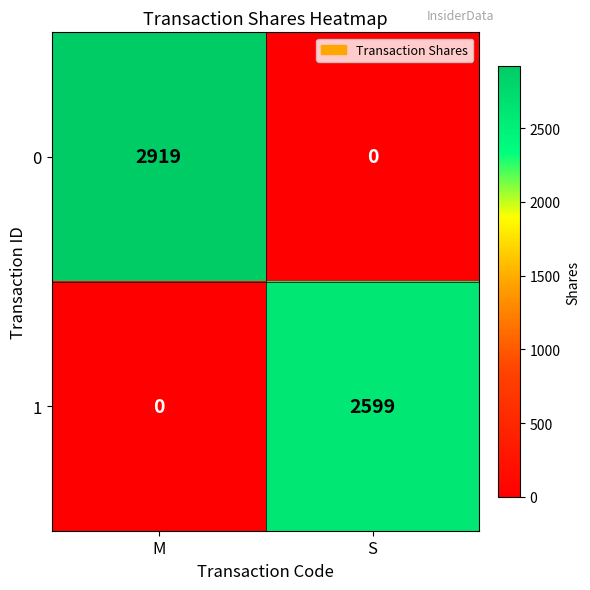

What is the sum of the 0 values at S and M?

2919